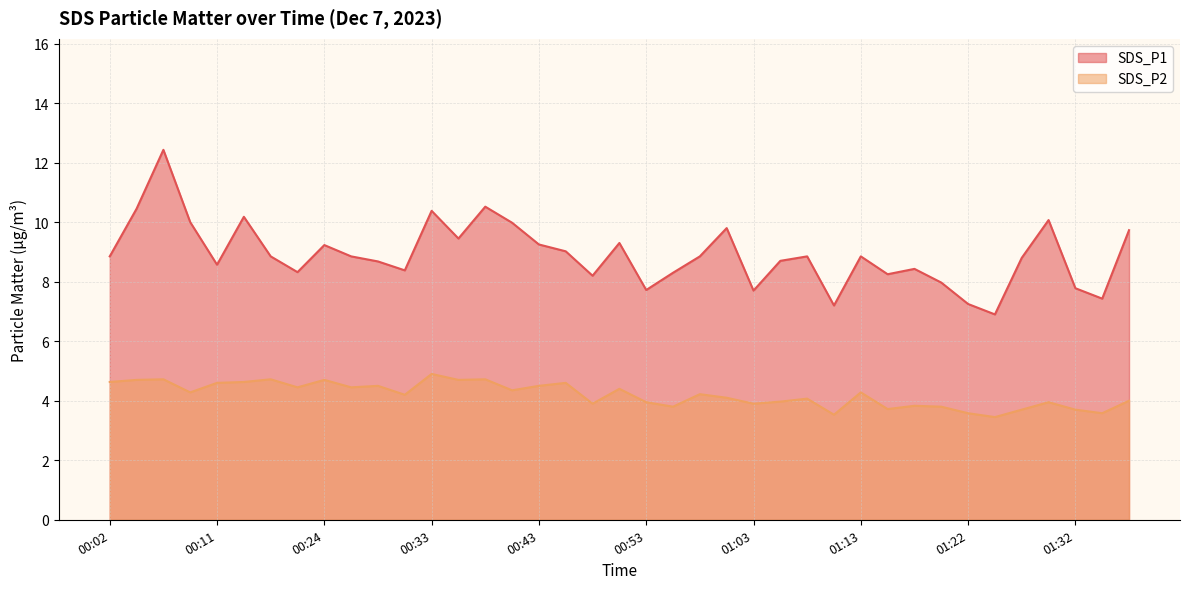

What is the total value across all series at 01:22?

10.8